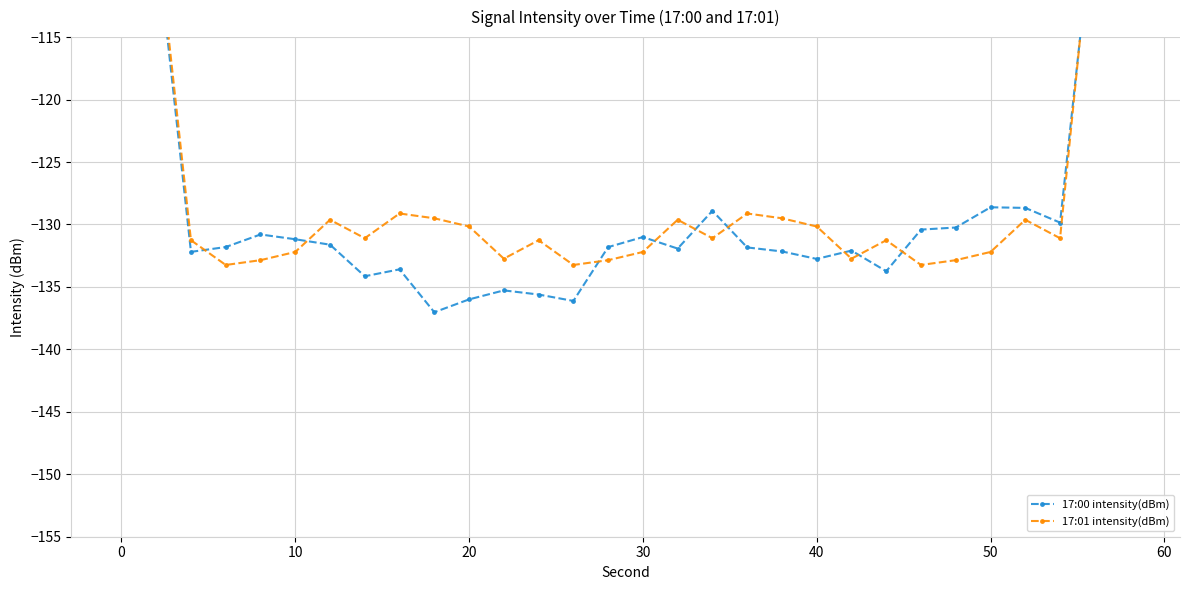

Which series ends up on top after the final intersection of 17:01 intensity(dBm) and 17:00 intensity(dBm)?

17:01 intensity(dBm)